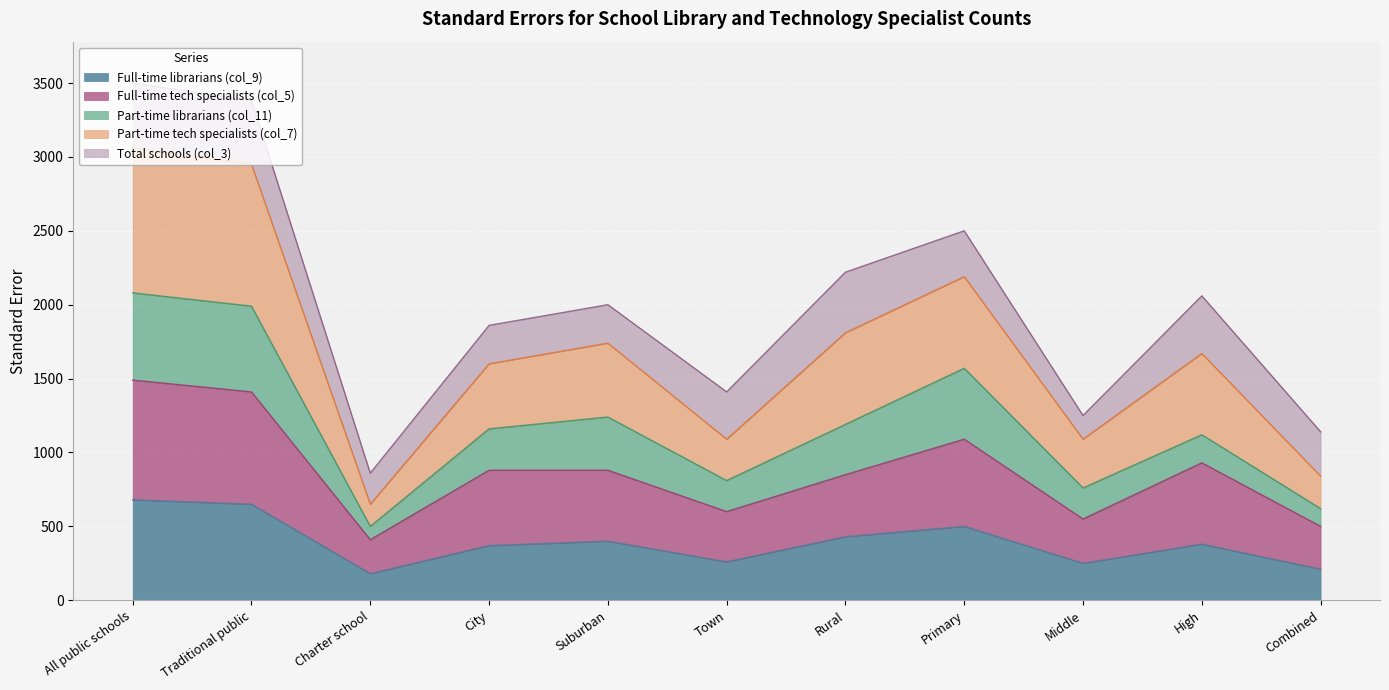

The Full-time librarians (col_9) series shows 400 at Suburban. True or false?

True